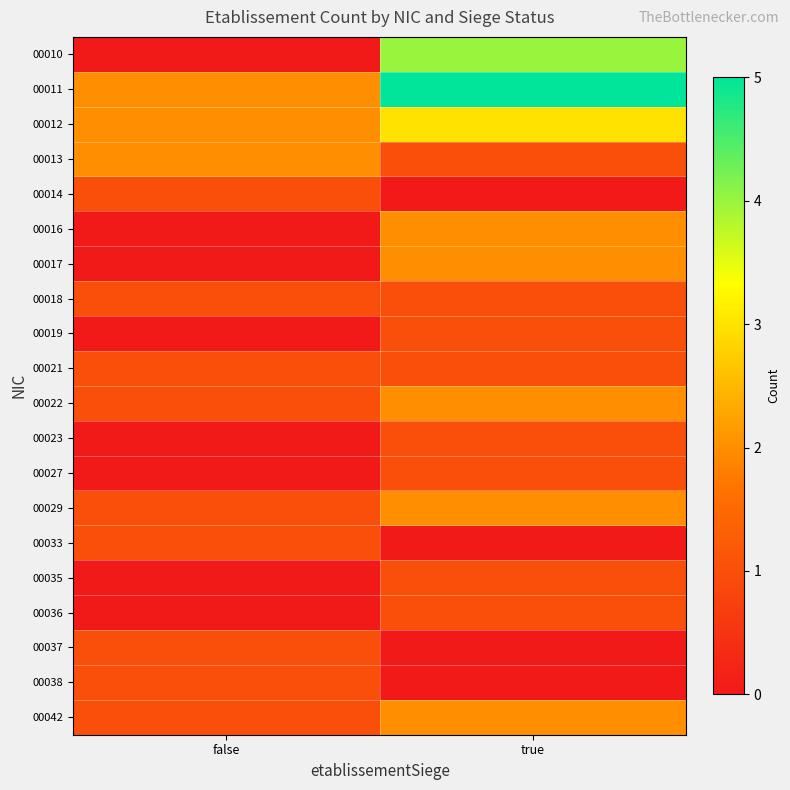

Reading left to right, what are all the values shown in this chart?

00010: false=0	true=4
00011: false=2	true=5
00012: false=2	true=3
00013: false=2	true=1
00014: false=1	true=0
00016: false=0	true=2
00017: false=0	true=2
00018: false=1	true=1
00019: false=0	true=1
00021: false=1	true=1
00022: false=1	true=2
00023: false=0	true=1
00027: false=0	true=1
00029: false=1	true=2
00033: false=1	true=0
00035: false=0	true=1
00036: false=0	true=1
00037: false=1	true=0
00038: false=1	true=0
00042: false=1	true=2